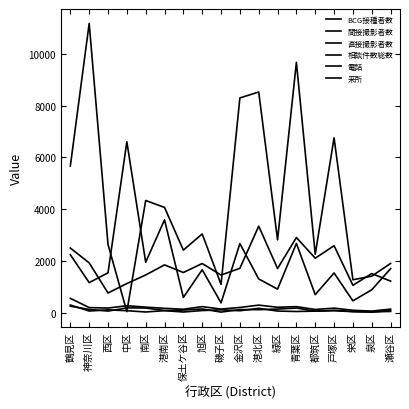

At which label does 電話 reach its peak?

鶴見区